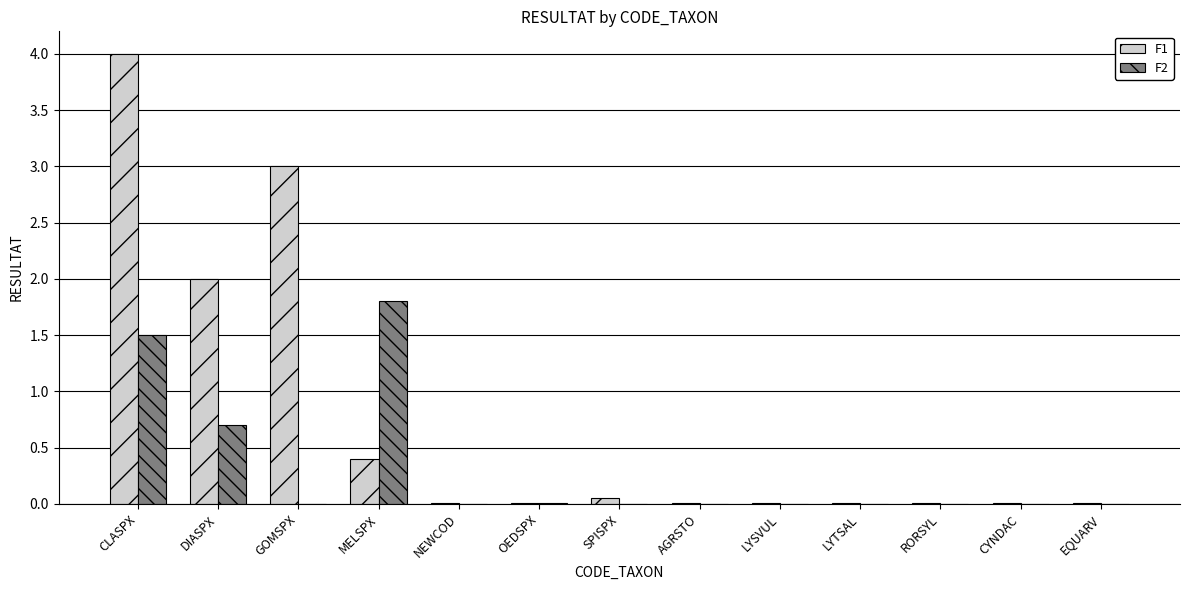

What is the sum of all F2 values?

4.0